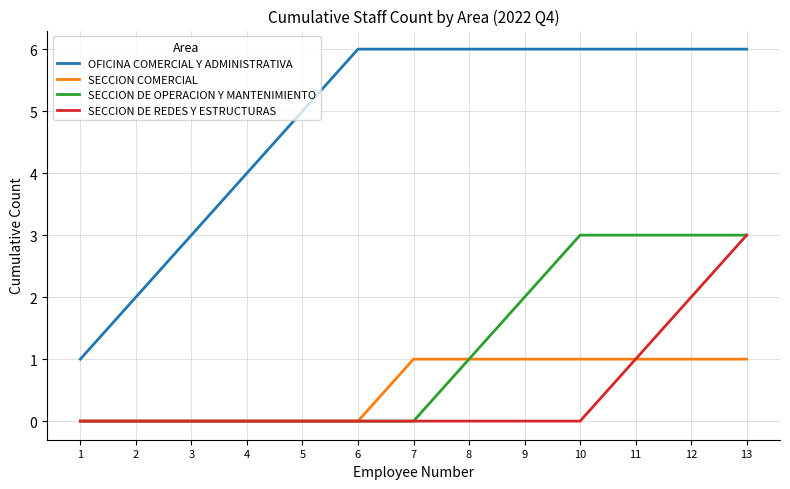

At which label does SECCION DE REDES Y ESTRUCTURAS reach its peak?

13